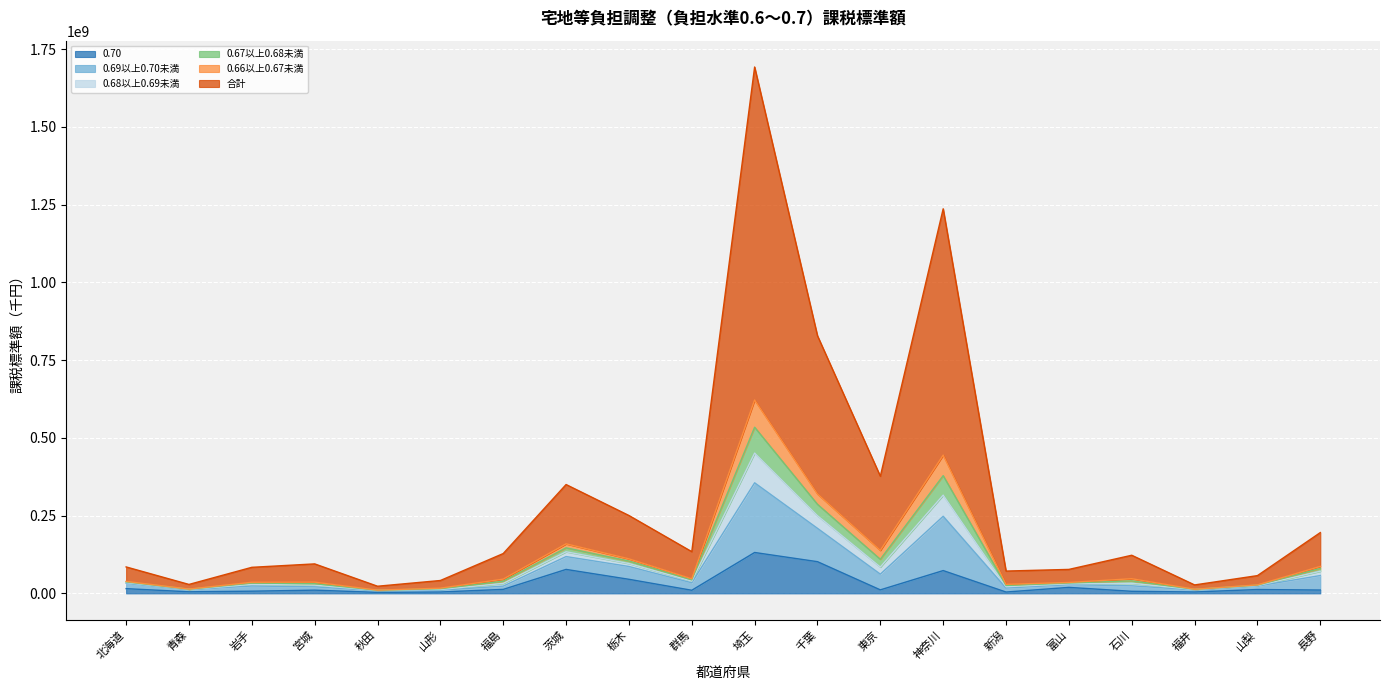

At which category is the sum across all series the highest?

埼玉